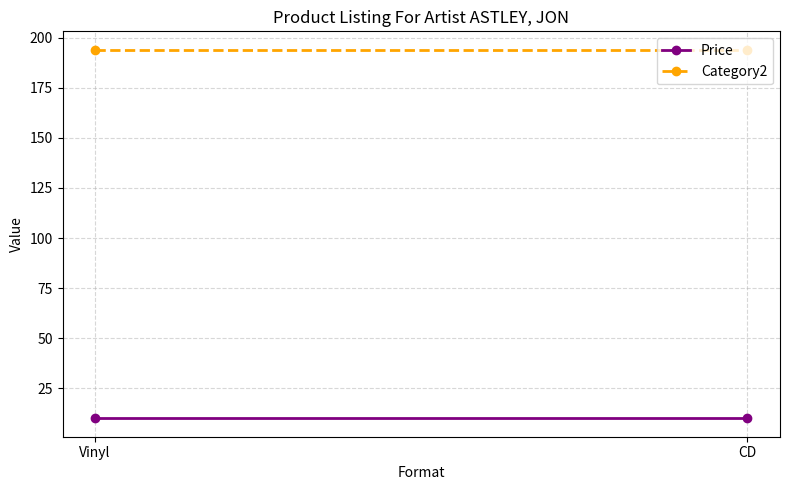

Rank the series by their maximum value, from lowest to highest.

Price, Category2